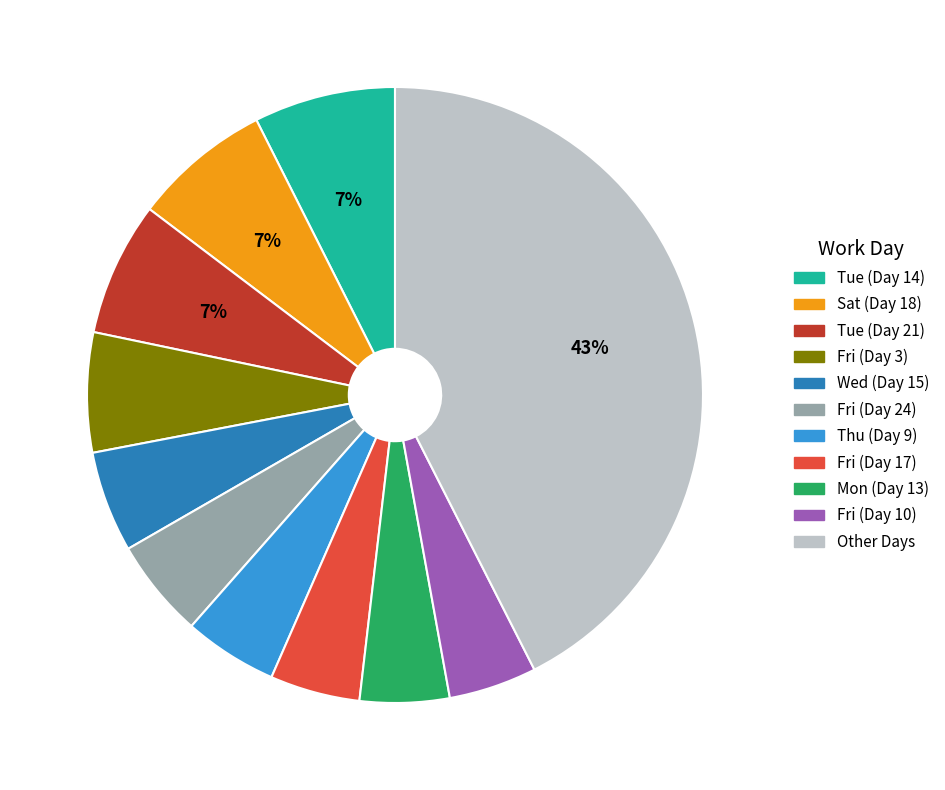

Is there any slice that represents more than half of the pie?

No